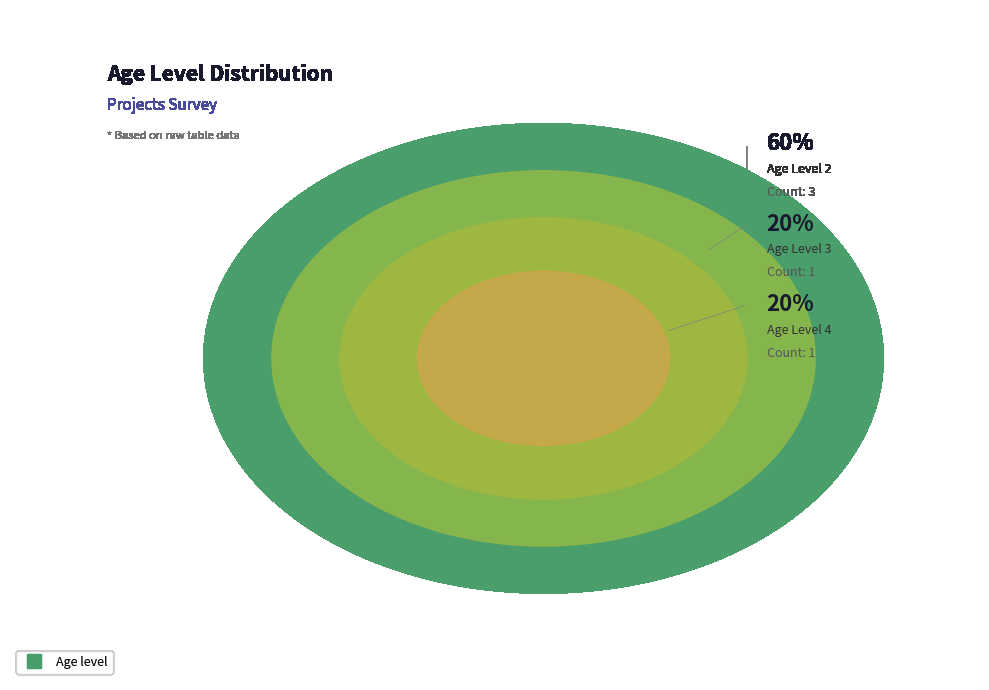

Does 3 represent more than half of the total?

No